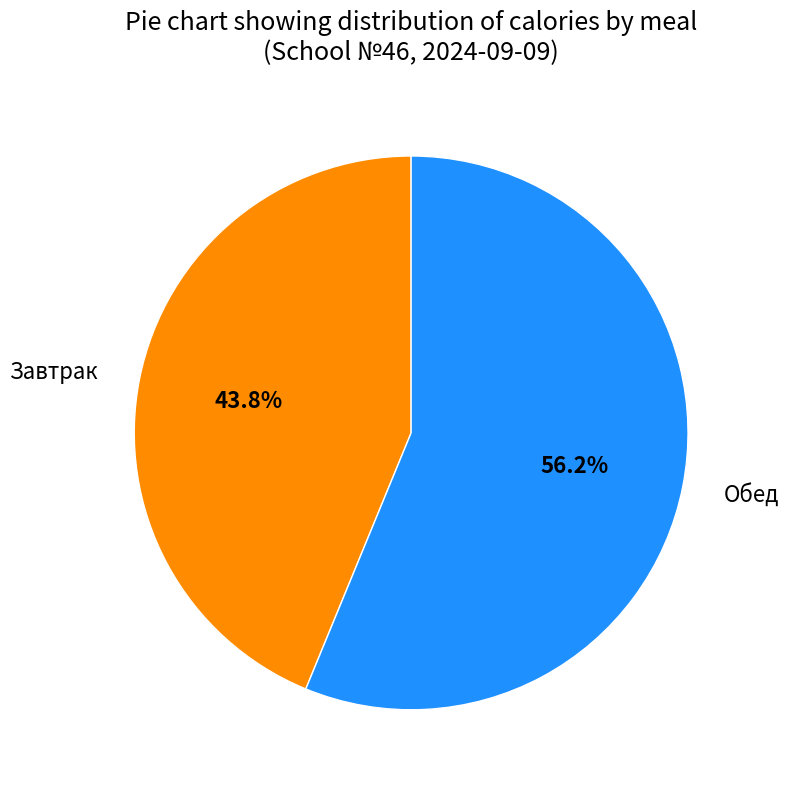

How many slices are in this pie chart?

2